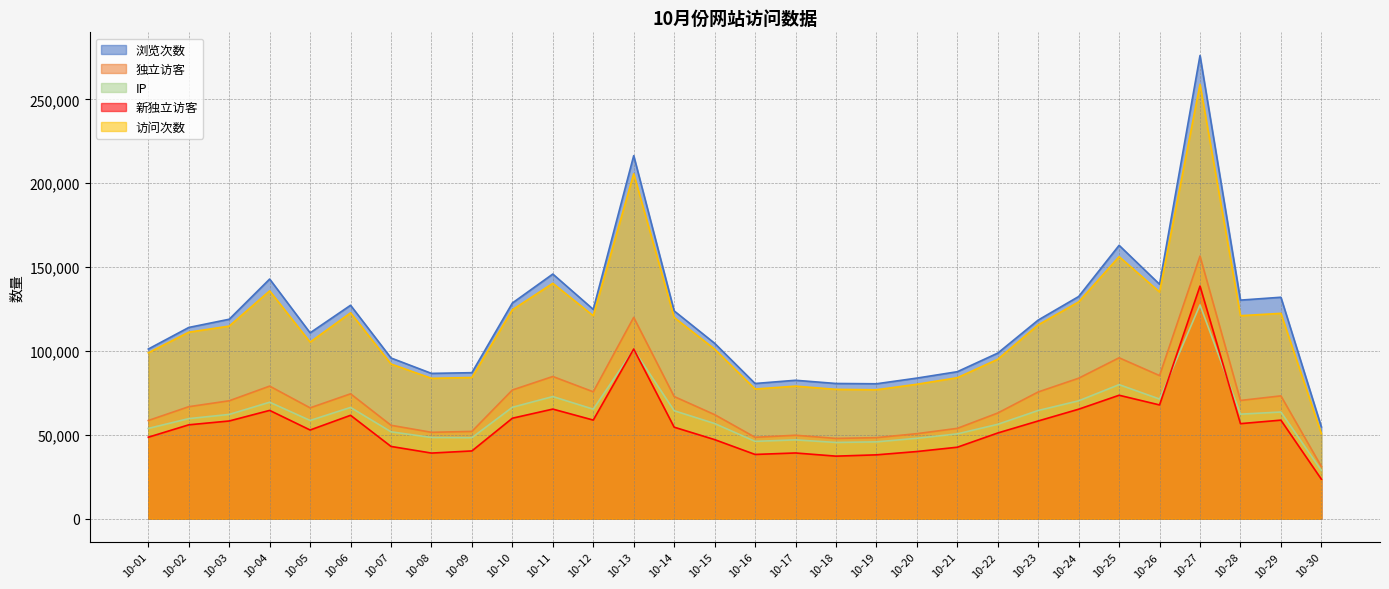

The IP series shows 10488 at 10-20. True or false?

False